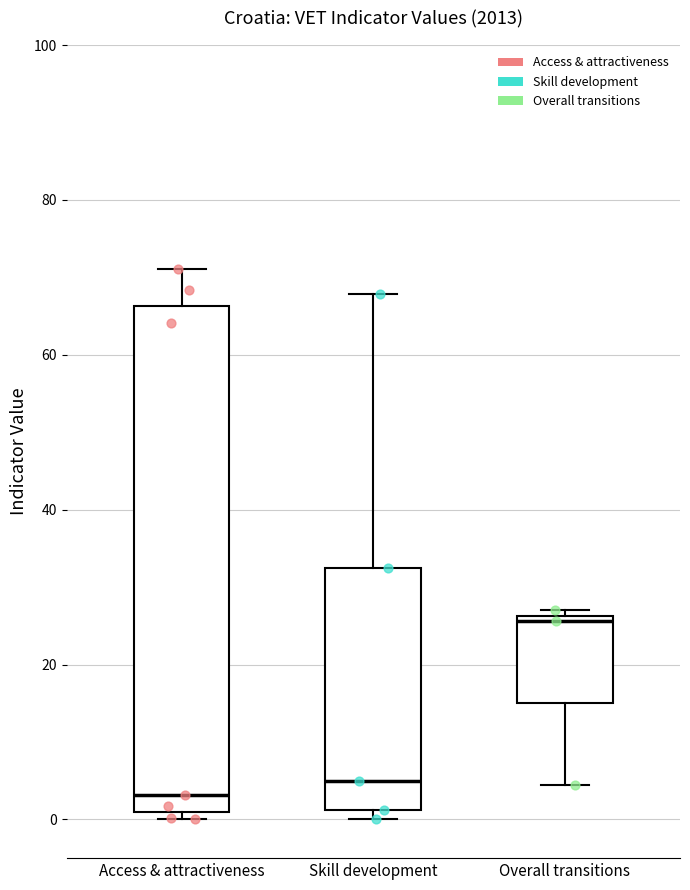

Comparing the boxes themselves (not the whiskers), which one is the tallest?

Access & attractiveness